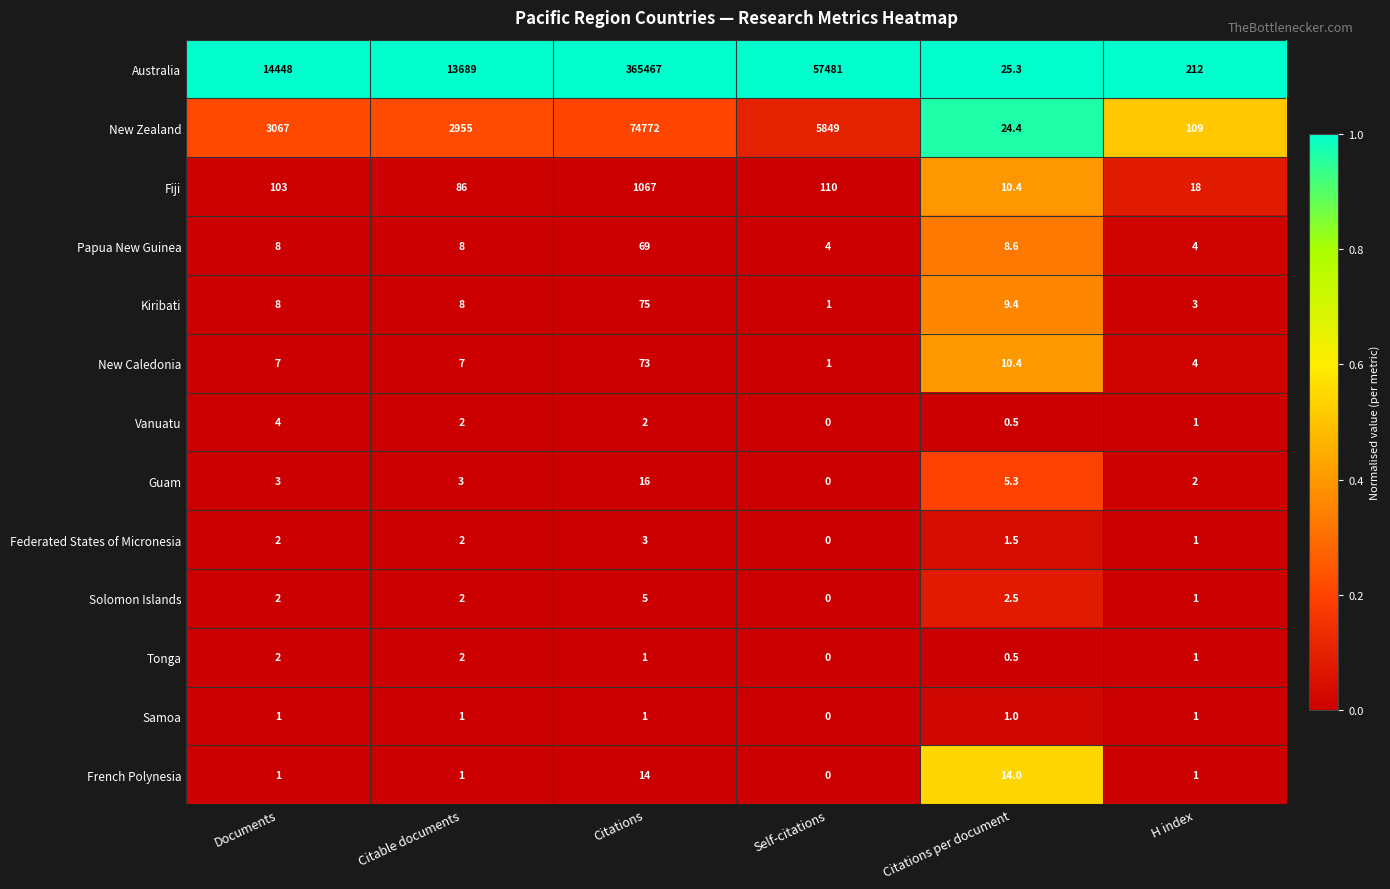

What is the approximate value of Vanuatu at Citable documents?

2.0